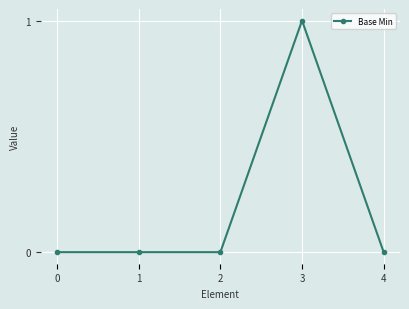

Is it true that the value at 4 is 0?

True